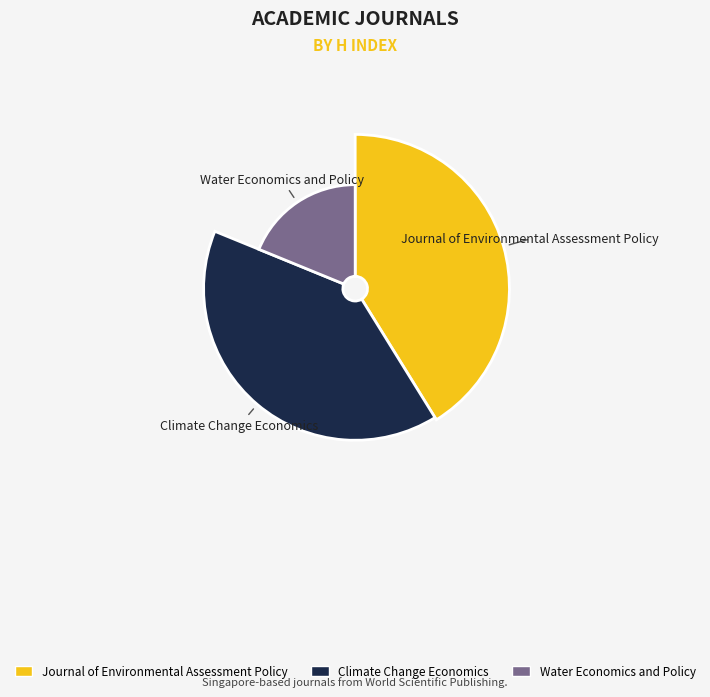

Is it true that Climate Change Economics is 40% of the pie?

True